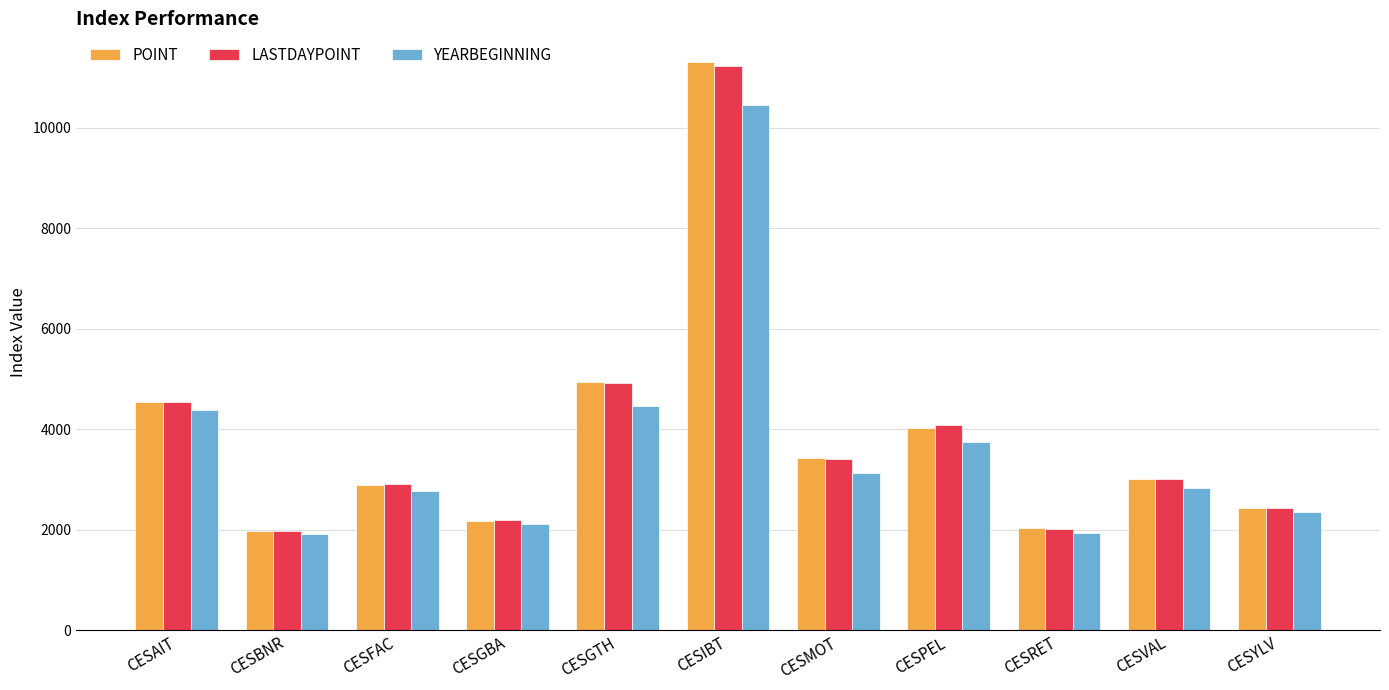

What is the spread (max minus min) of values at CESAIT?

178.3